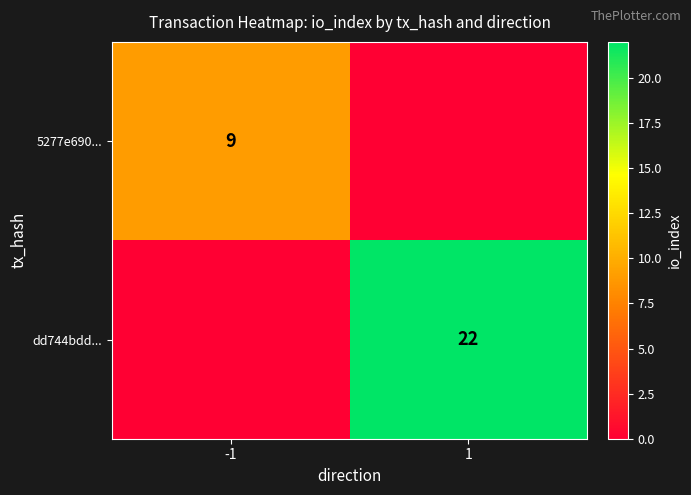

The value of 5277e690... at -1 is 9. True or false?

True